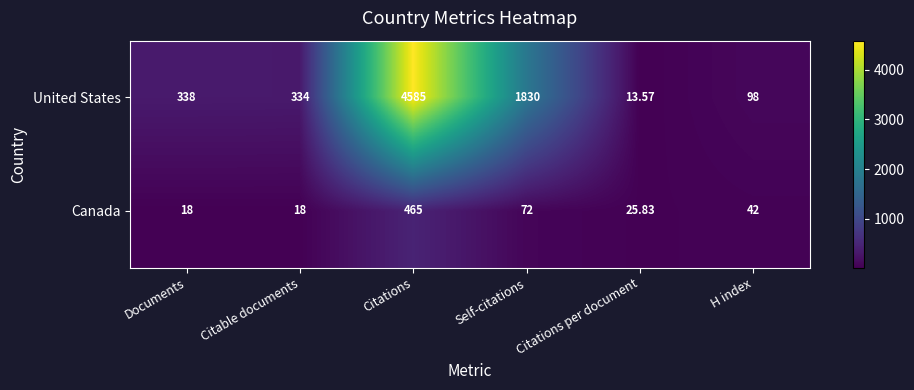

Which category has the lowest value across all series?

Citations per document